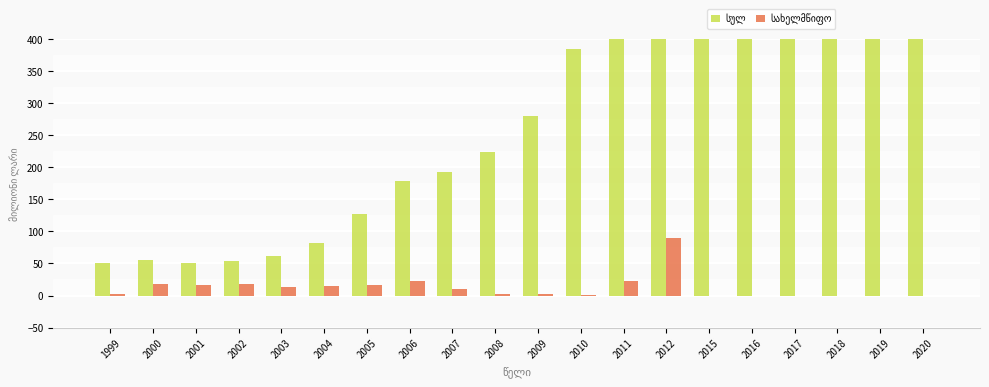

How many data points in სულ are less than 280?

10